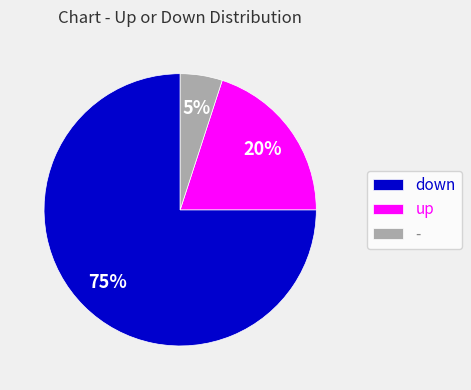

Do down and up together represent more than half of the pie?

Yes